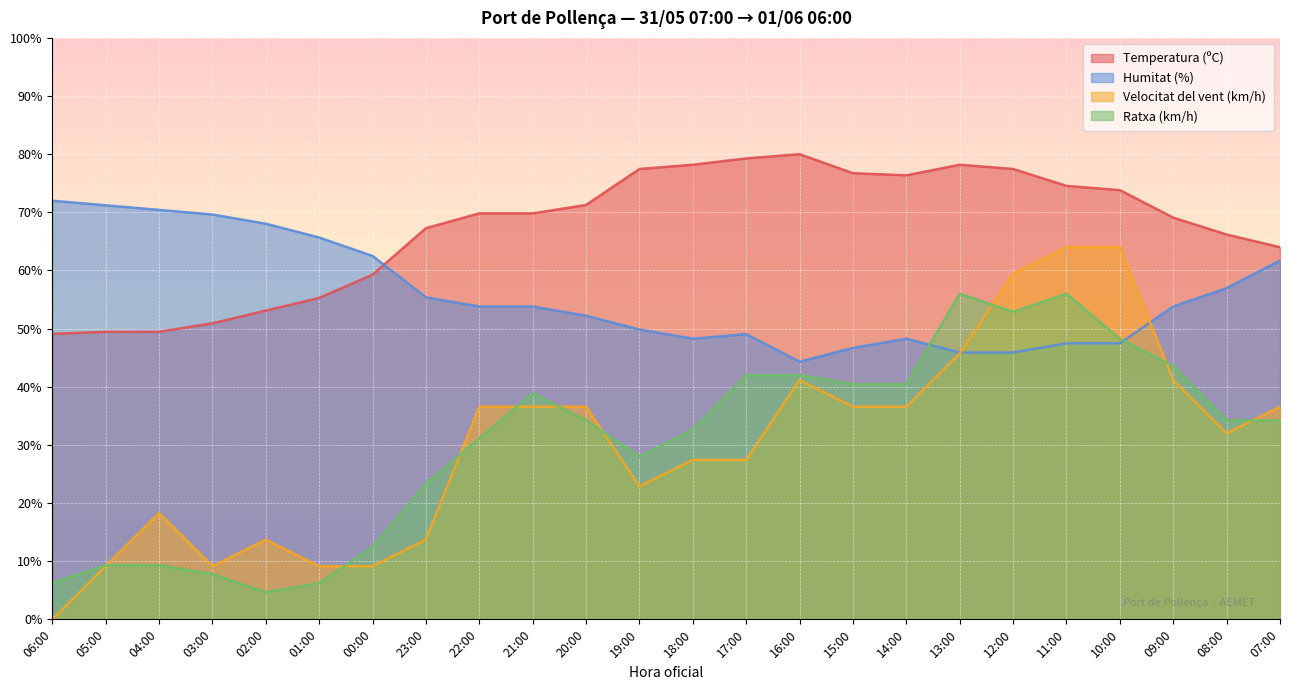

Is it true that Temperatura (ºC) equals 127.1 at 13:00?

False